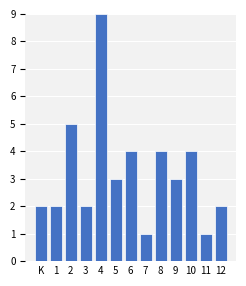

Reading left to right, list all the values displayed in this chart.

2	2	5	2	9	3	4	1	4	3	4	1	2